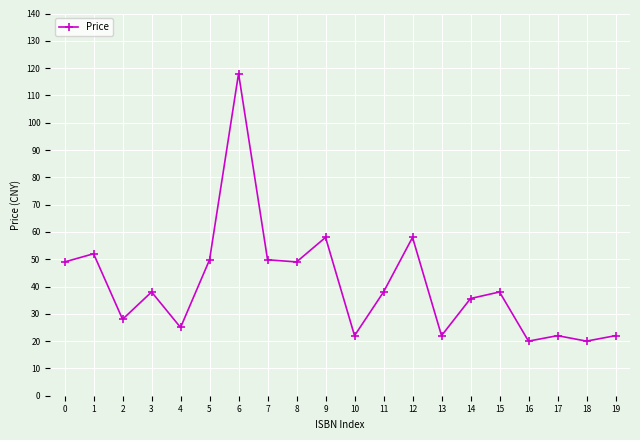

Which category has the highest value across all series?

6